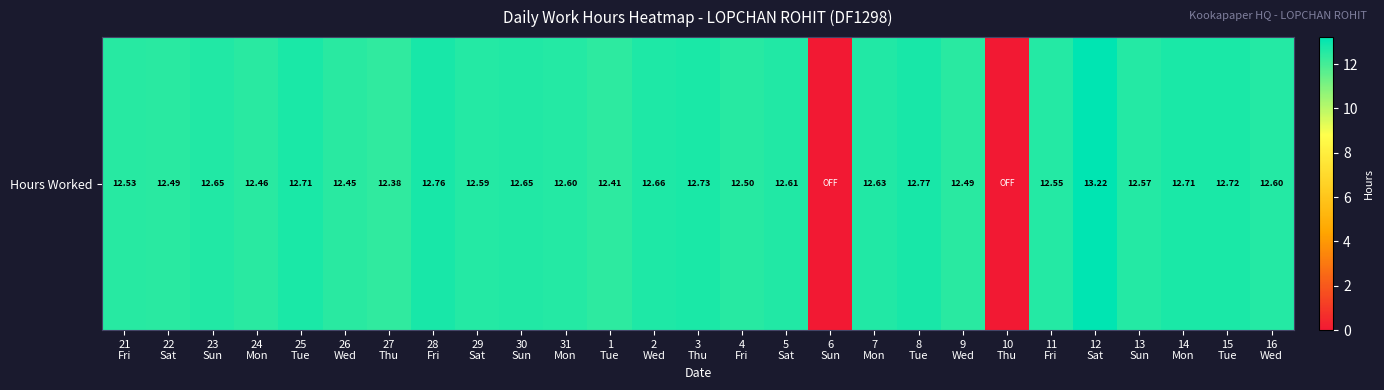

True or false: the data shows 12.6 at 13
Sun.

True